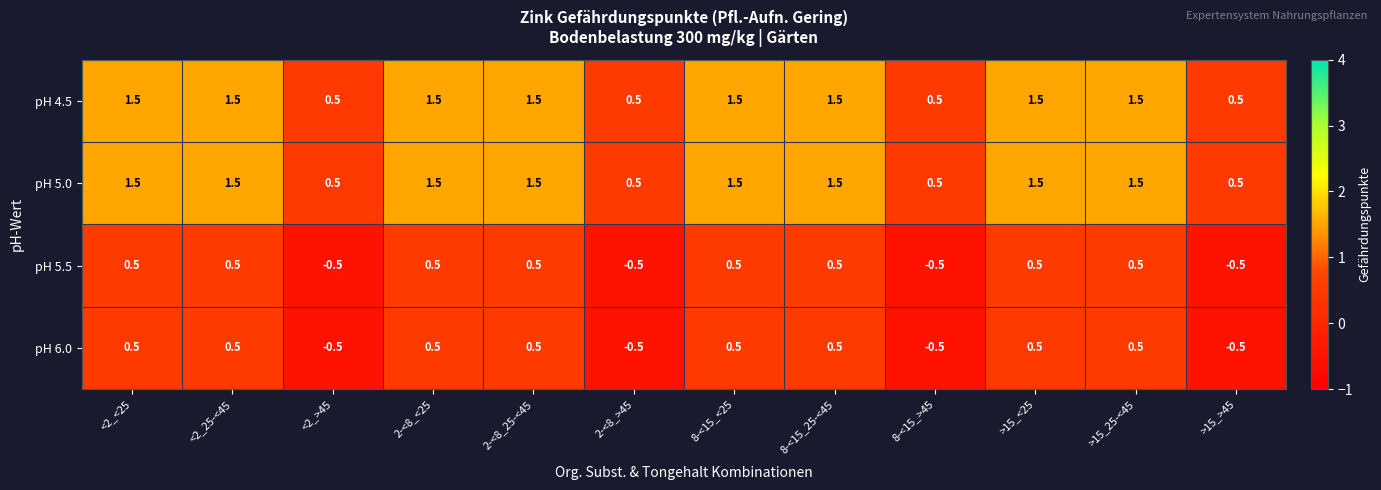

What is the spread (max minus min) of values at >15_25-<45?

1.0